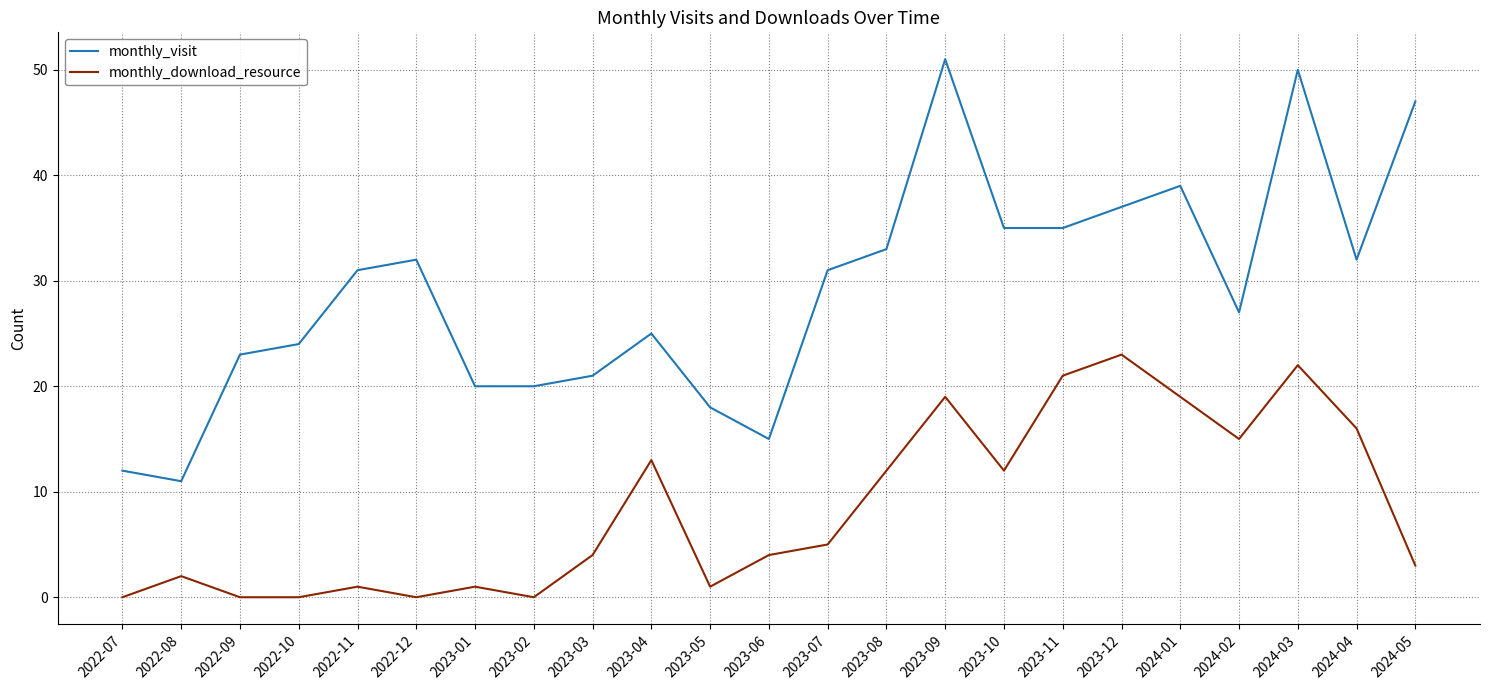

Rank the series by their average value, from highest to lowest.

monthly_visit, monthly_download_resource